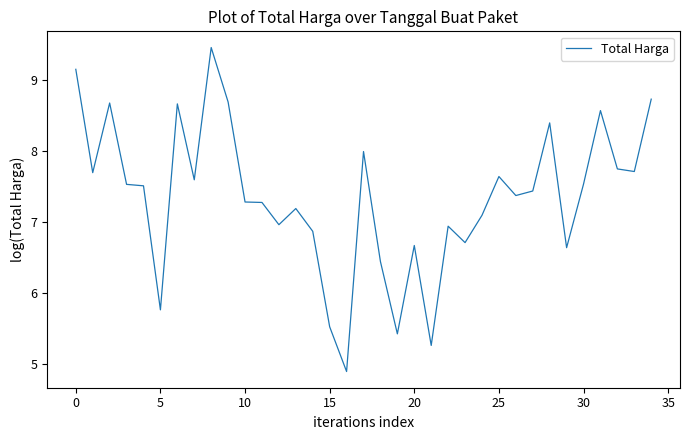

What is the difference between the maximum and minimum values?

4.6